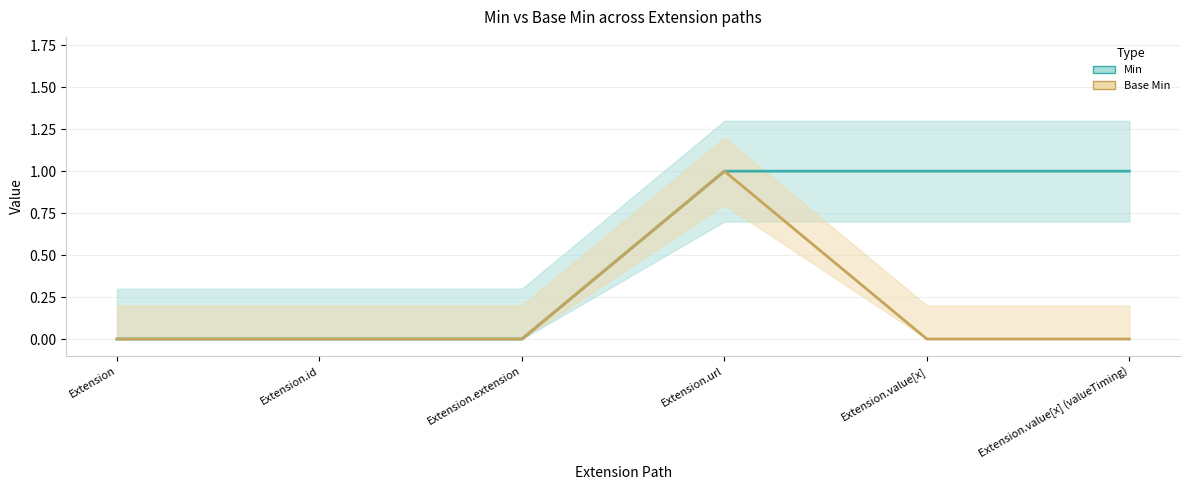

How many values in Min are above zero?

3